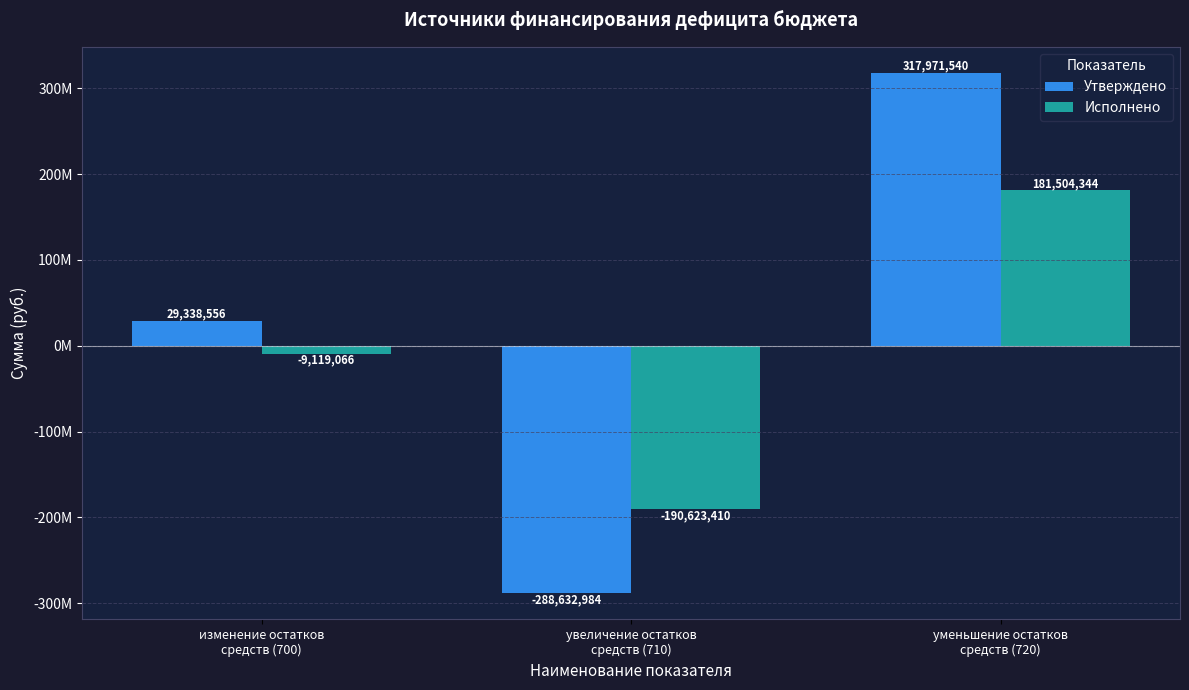

Reading left to right, list all the values displayed in this chart.

Утверждено: 29338556.0	-288632984.0	317971540.0
Исполнено: -9119066.3	-190623410.3	181504343.9